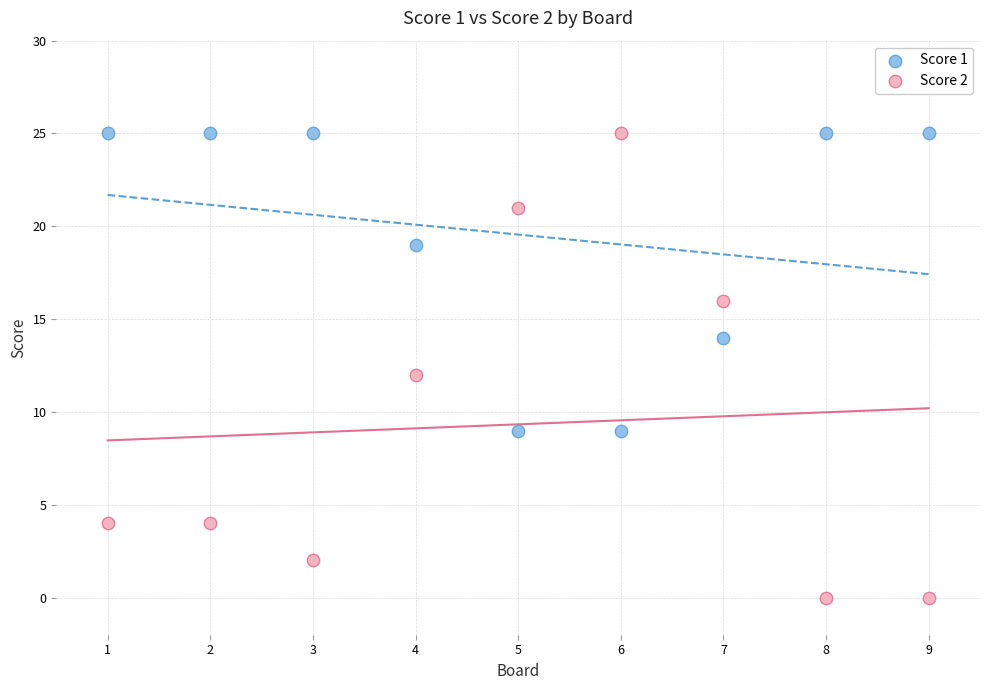

Which series reaches the minimum Y coordinate?

Score 2